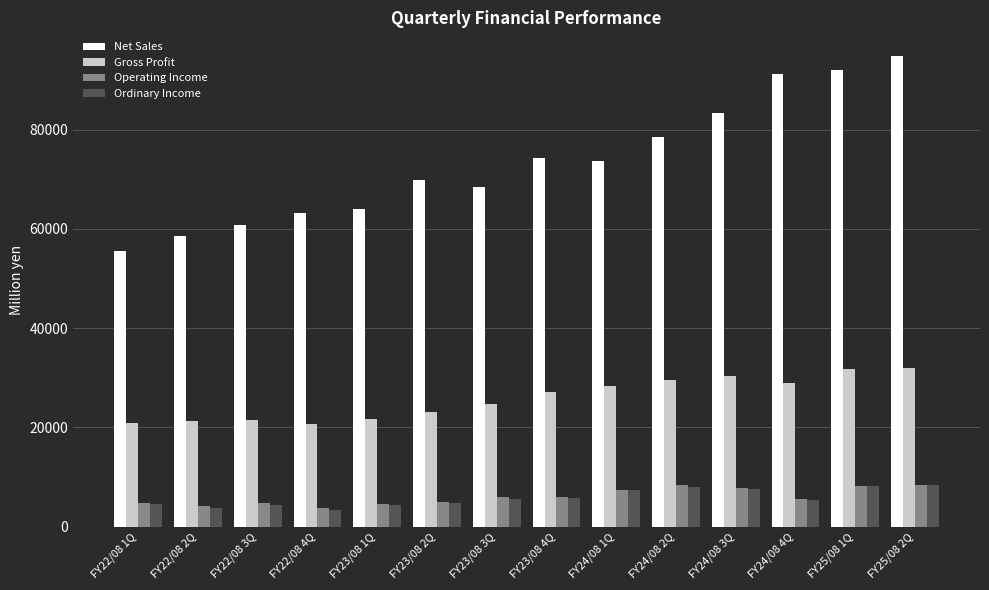

What are all the series names shown in the legend?

Net Sales, Gross Profit, Operating Income, Ordinary Income